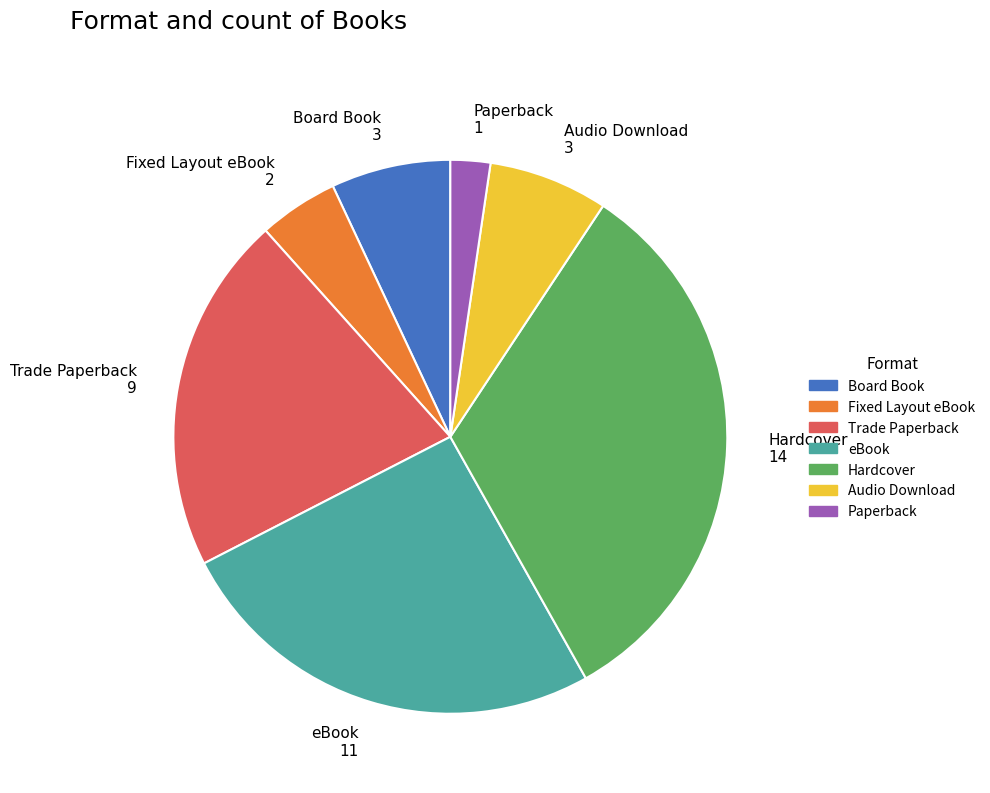

Is there a majority slice in this chart?

No